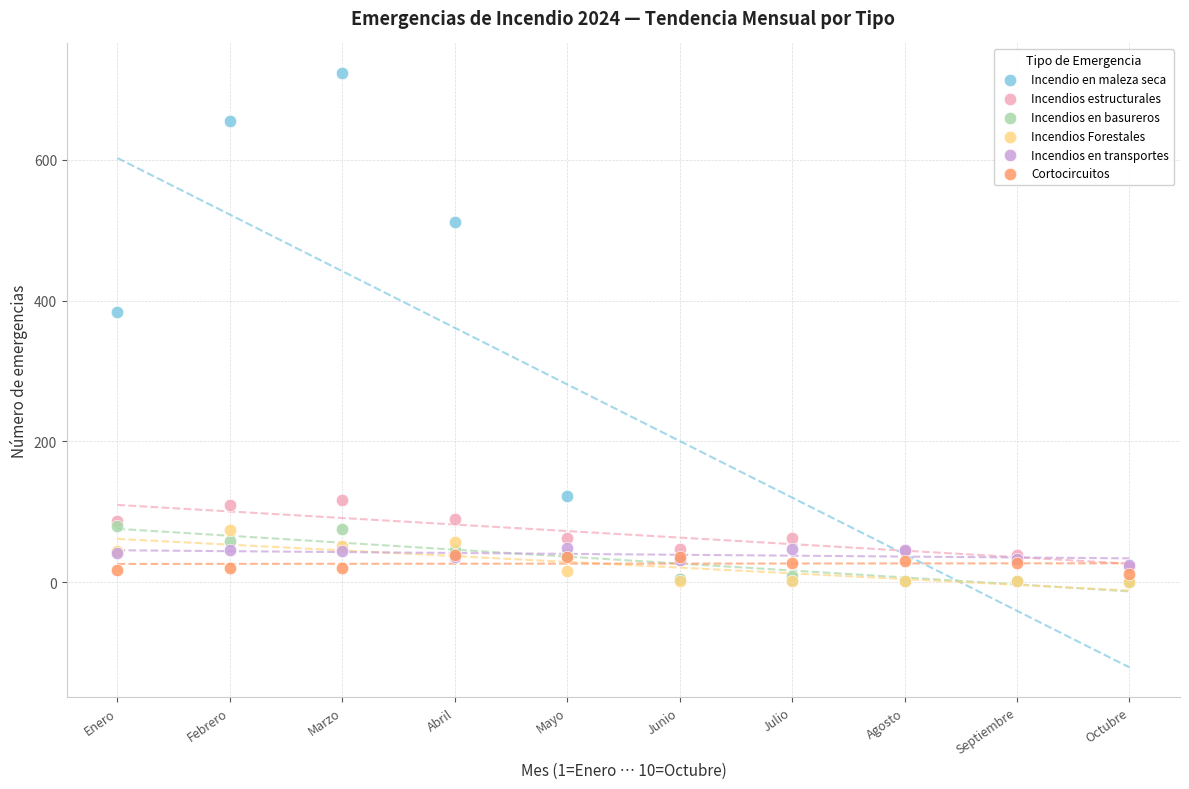

Which series contains the highest Y value?

Incendio en maleza seca